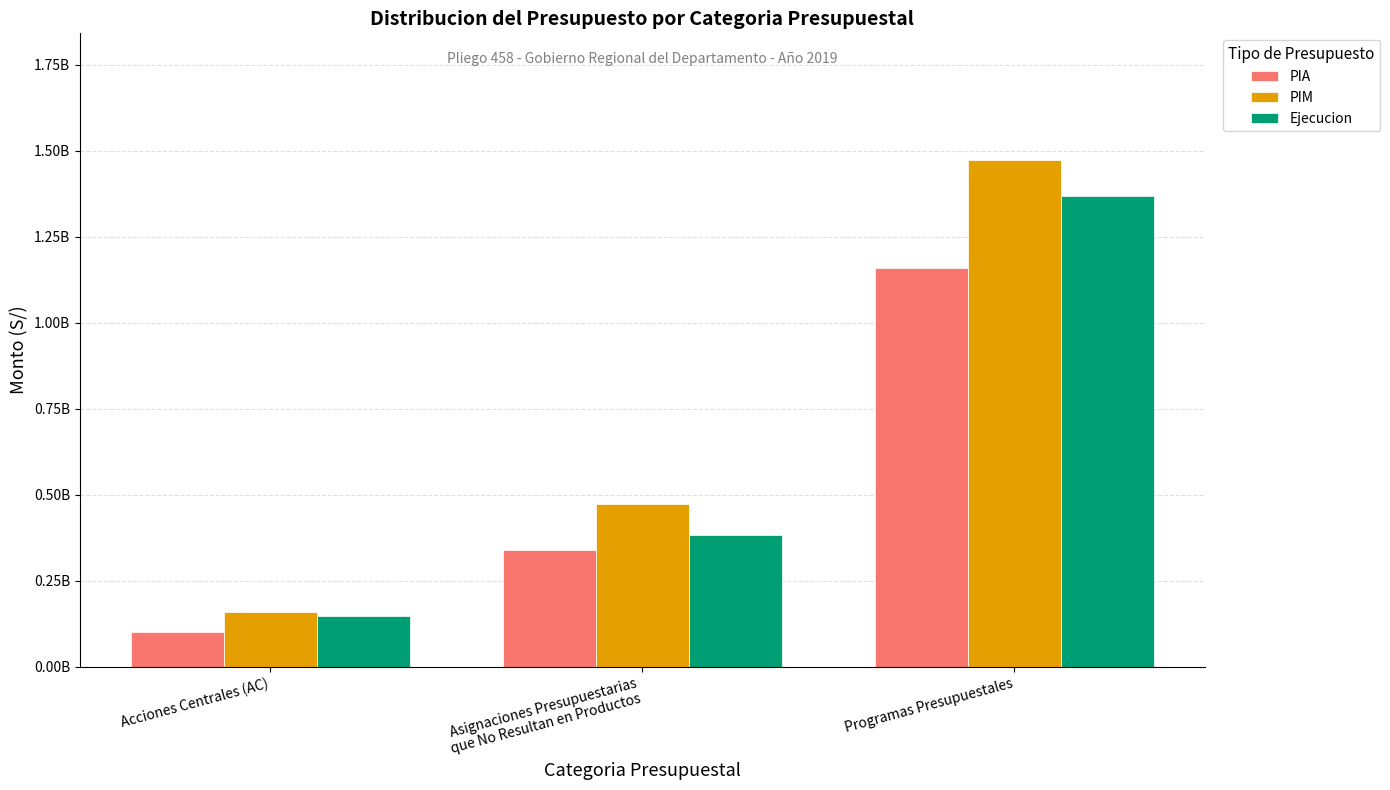

Rank the categories by PIA value from lowest to highest.

Acciones Centrales (AC), Asignaciones Presupuestarias
que No Resultan en Productos, Programas Presupuestales